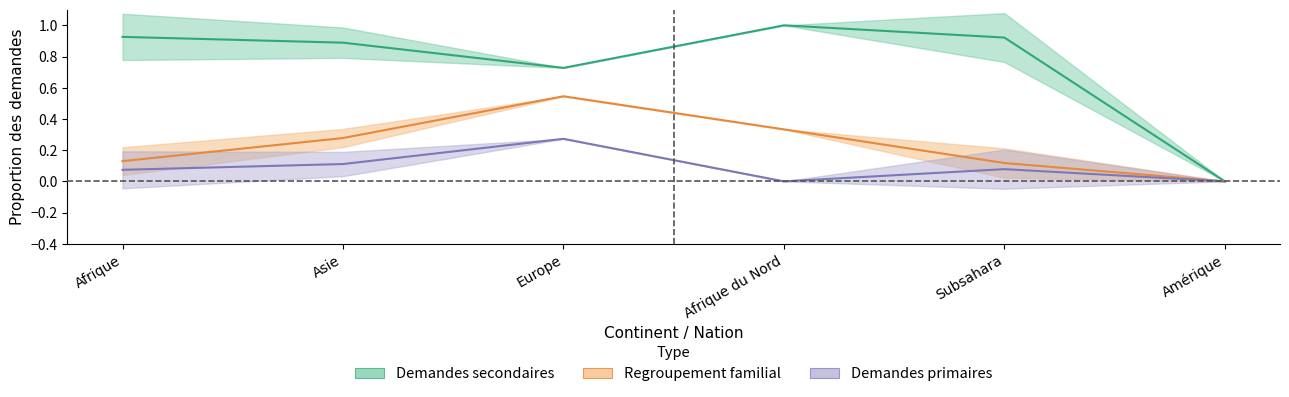

Reading right to left, what are all the values shown in this chart?

Demandes secondaires: Amérique=0.0	Subsahara=0.9	Afrique du Nord=1.0	Europe=0.7	Asie=0.9	Afrique=0.9
Regroupement familial: Amérique=0.0	Subsahara=0.1	Afrique du Nord=0.3	Europe=0.5	Asie=0.3	Afrique=0.1
Demandes primaires: Amérique=0.0	Subsahara=0.1	Afrique du Nord=0.0	Europe=0.3	Asie=0.1	Afrique=0.1